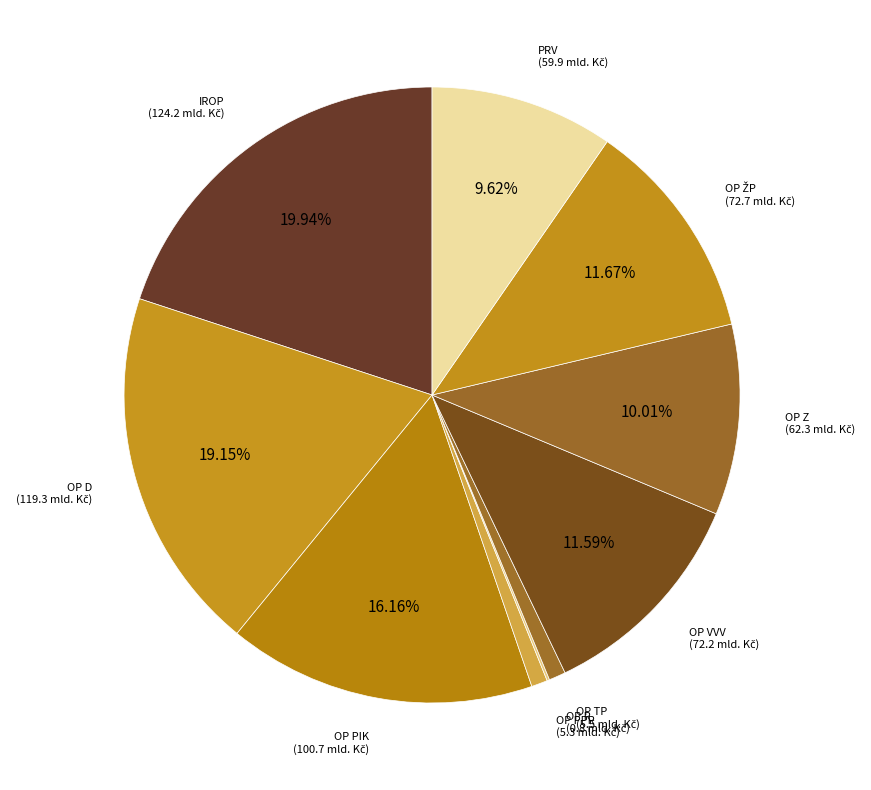

How many segments does this pie chart have?

10